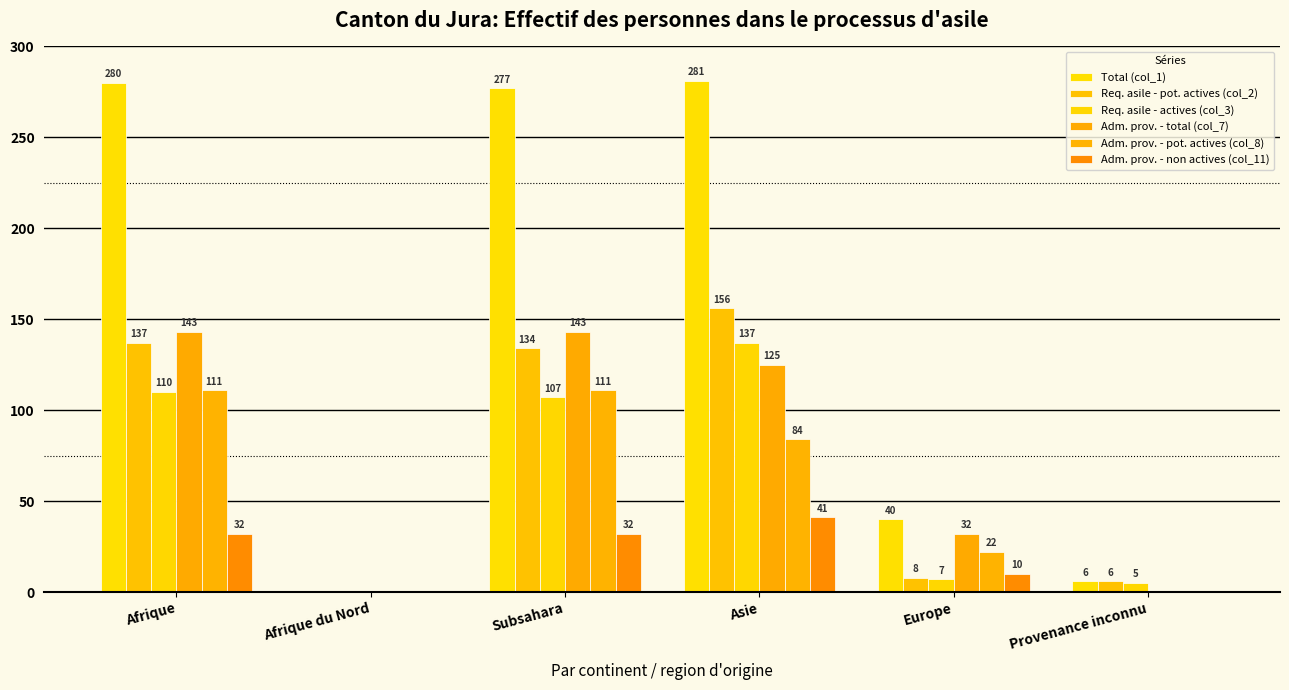

Reading left to right, transcribe all the data shown in this chart.

Total (col_1): Afrique=280	Afrique du Nord=0	Subsahara=277	Asie=281	Europe=40	Provenance inconnu=6
Req. asile - pot. actives (col_2): Afrique=137	Afrique du Nord=0	Subsahara=134	Asie=156	Europe=8	Provenance inconnu=6
Req. asile - actives (col_3): Afrique=110	Afrique du Nord=0	Subsahara=107	Asie=137	Europe=7	Provenance inconnu=5
Adm. prov. - total (col_7): Afrique=143	Afrique du Nord=0	Subsahara=143	Asie=125	Europe=32	Provenance inconnu=0
Adm. prov. - pot. actives (col_8): Afrique=111	Afrique du Nord=0	Subsahara=111	Asie=84	Europe=22	Provenance inconnu=0
Adm. prov. - non actives (col_11): Afrique=32	Afrique du Nord=0	Subsahara=32	Asie=41	Europe=10	Provenance inconnu=0